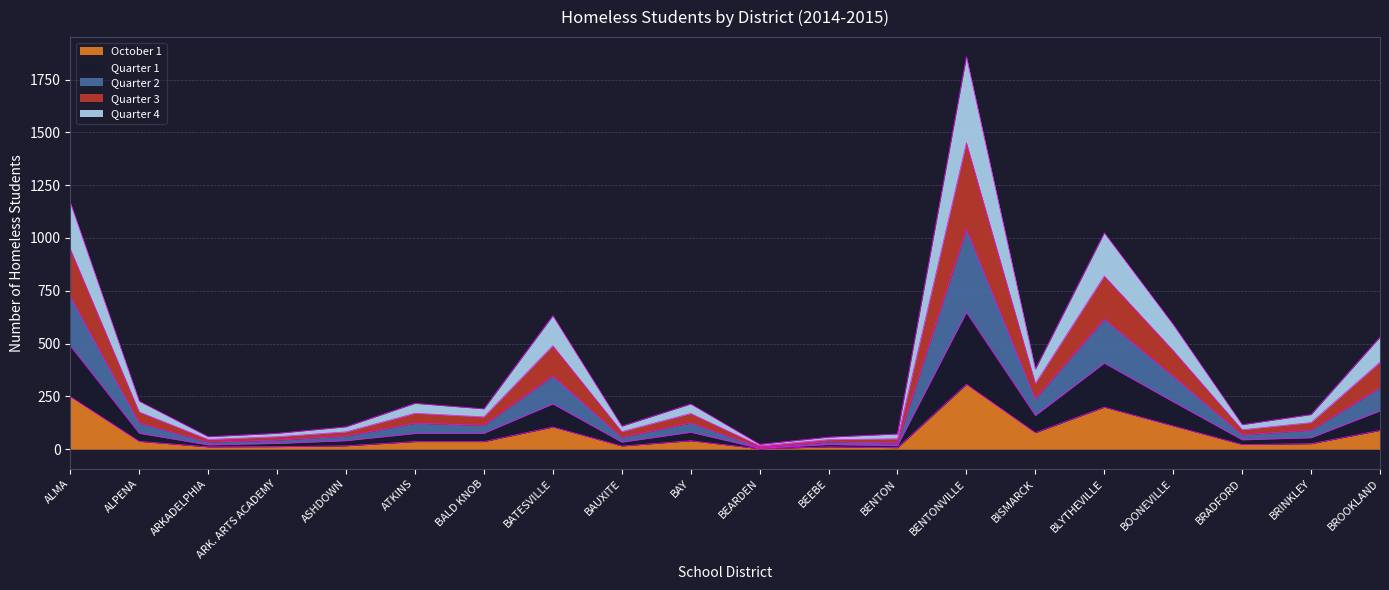

At which category is the sum across all series the highest?

BENTONVILLE